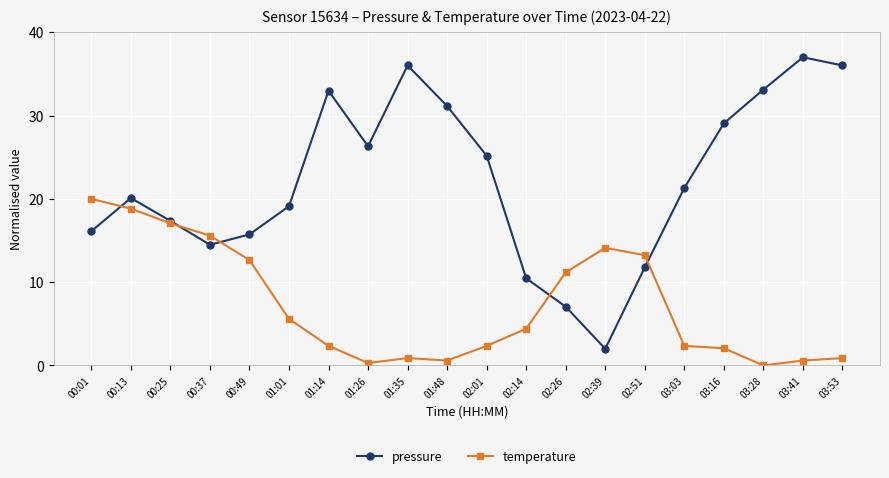

What are all the series names shown in the legend?

pressure, temperature